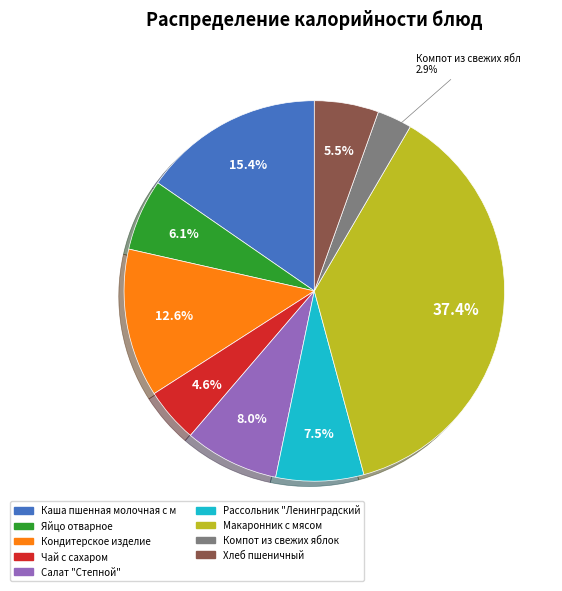

Does any single category account for the majority?

No